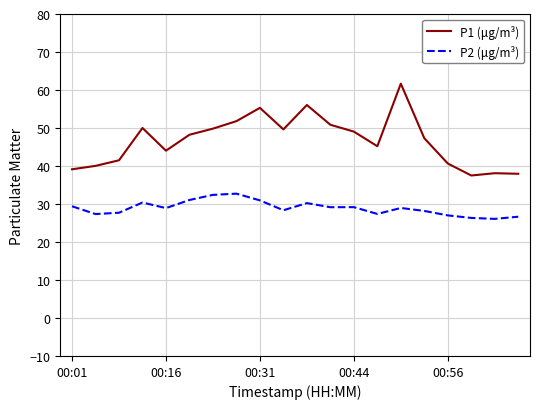

True or false: P1 (μg/m³) and P2 (μg/m³) intersect in this chart.

False